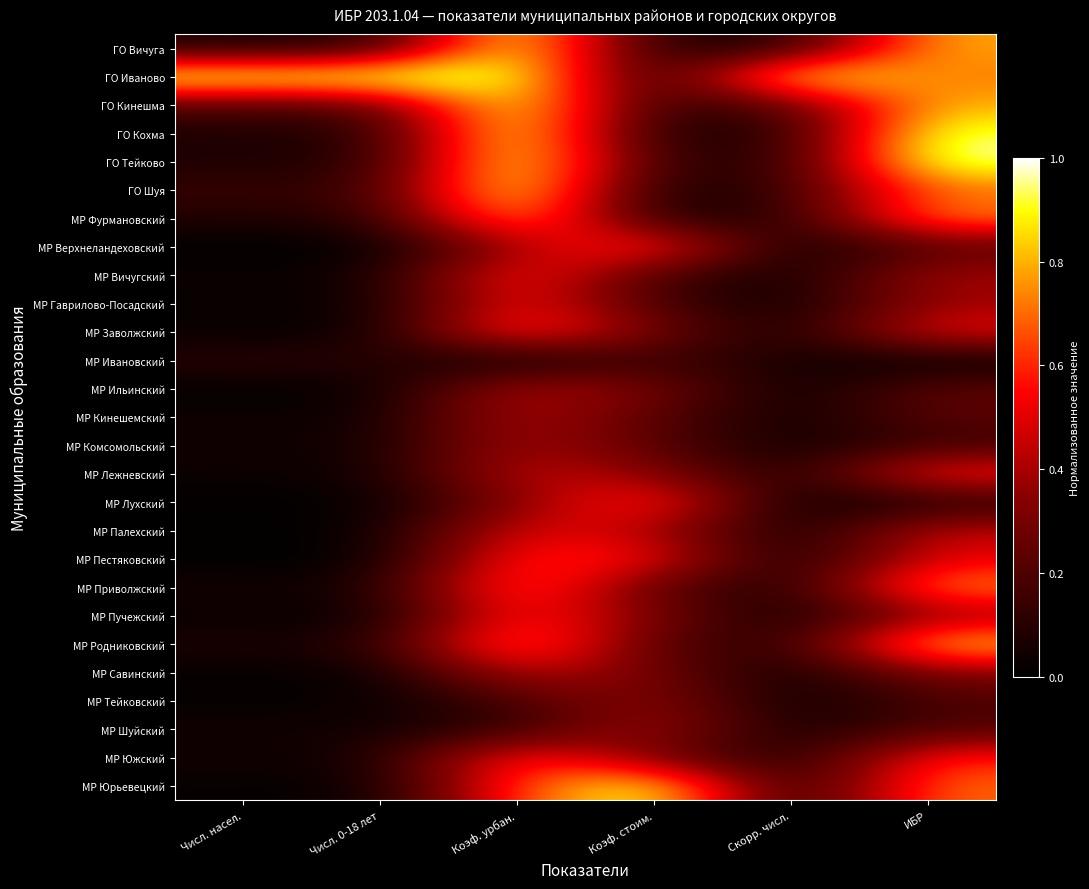

At which category is the sum across all series the highest?

Коэф. урбан.